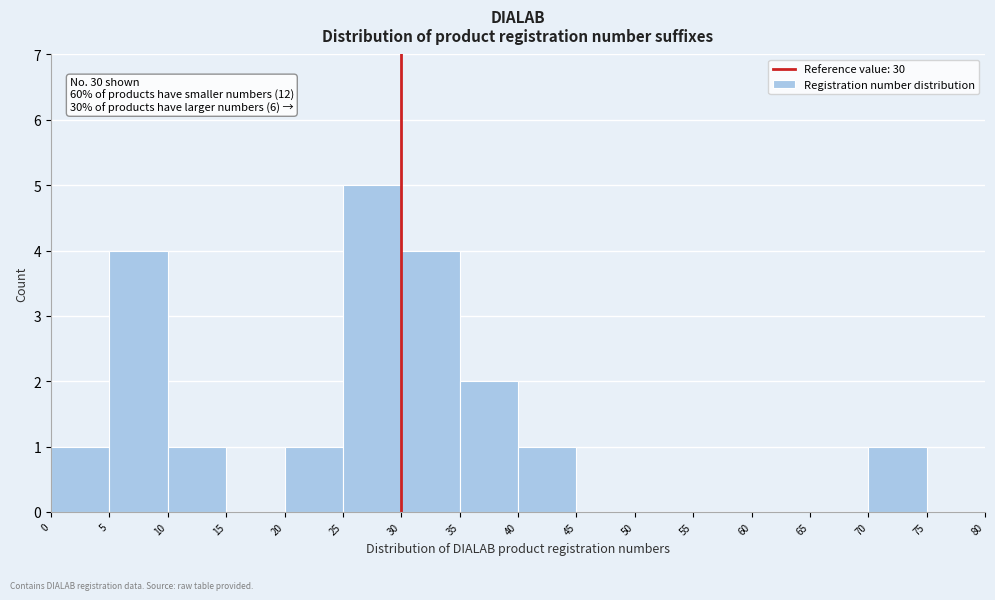

Which range on the x-axis has the tallest bar?

25 to 30